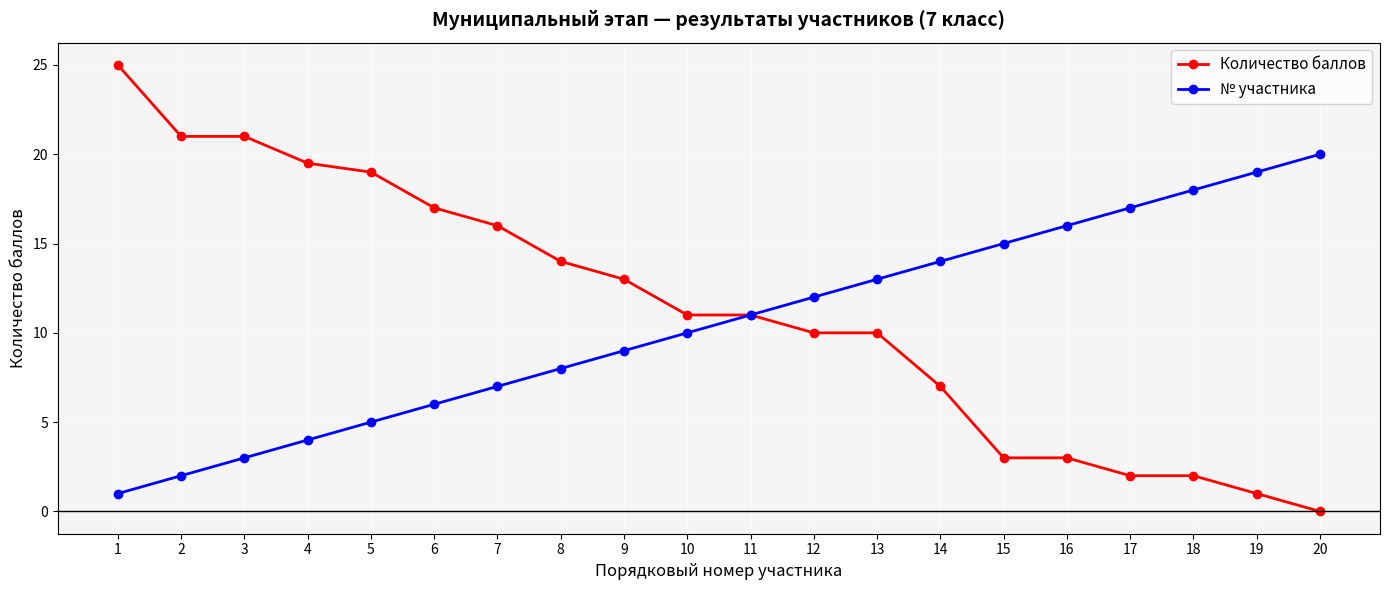

What is the total value across all series at 19?

20.0